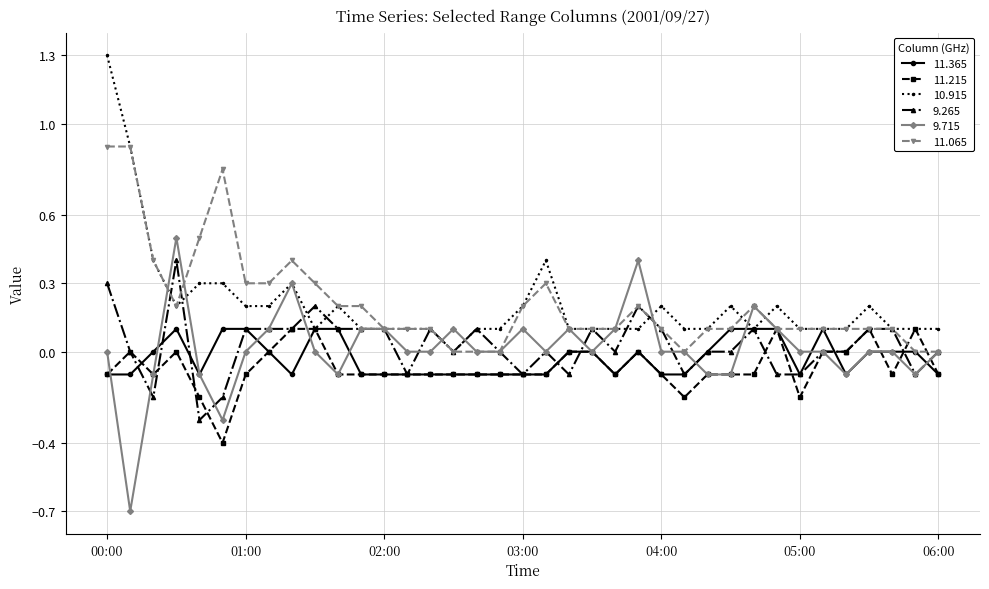

True or false: 11.215 has more than 2 interior local peaks.

True